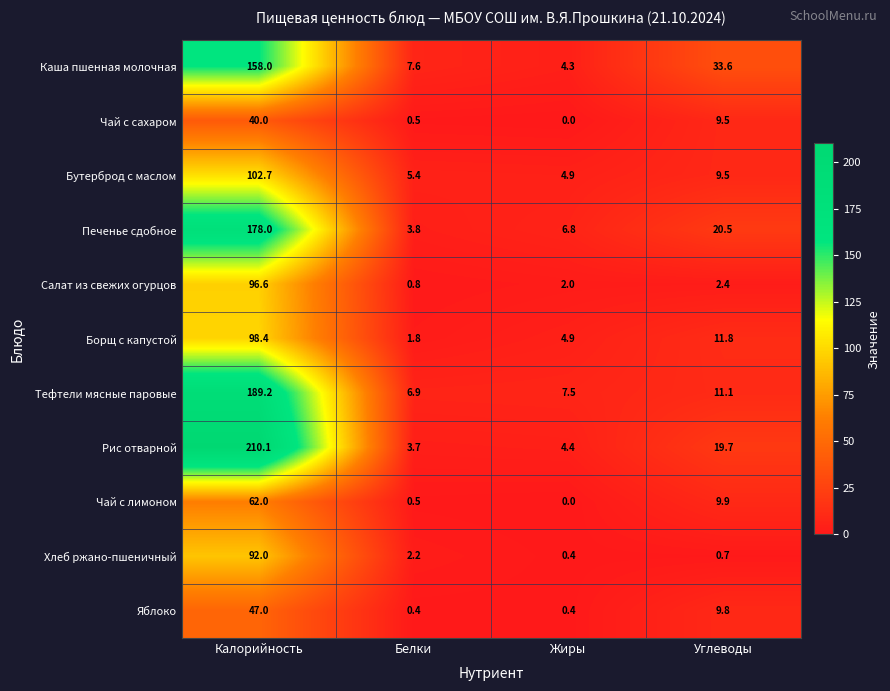

What is the difference between the Чай с лимоном values at Углеводы and Калорийность?

52.1